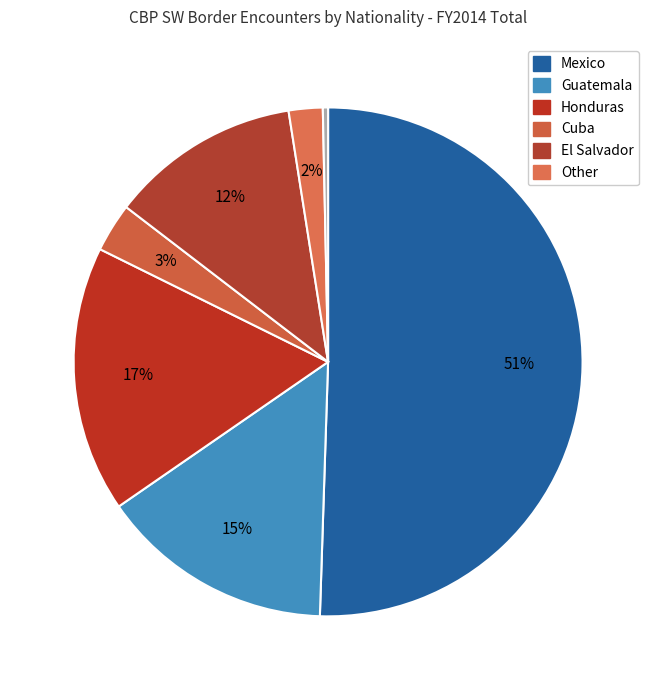

To the nearest percent, what is the average slice percentage?

14%